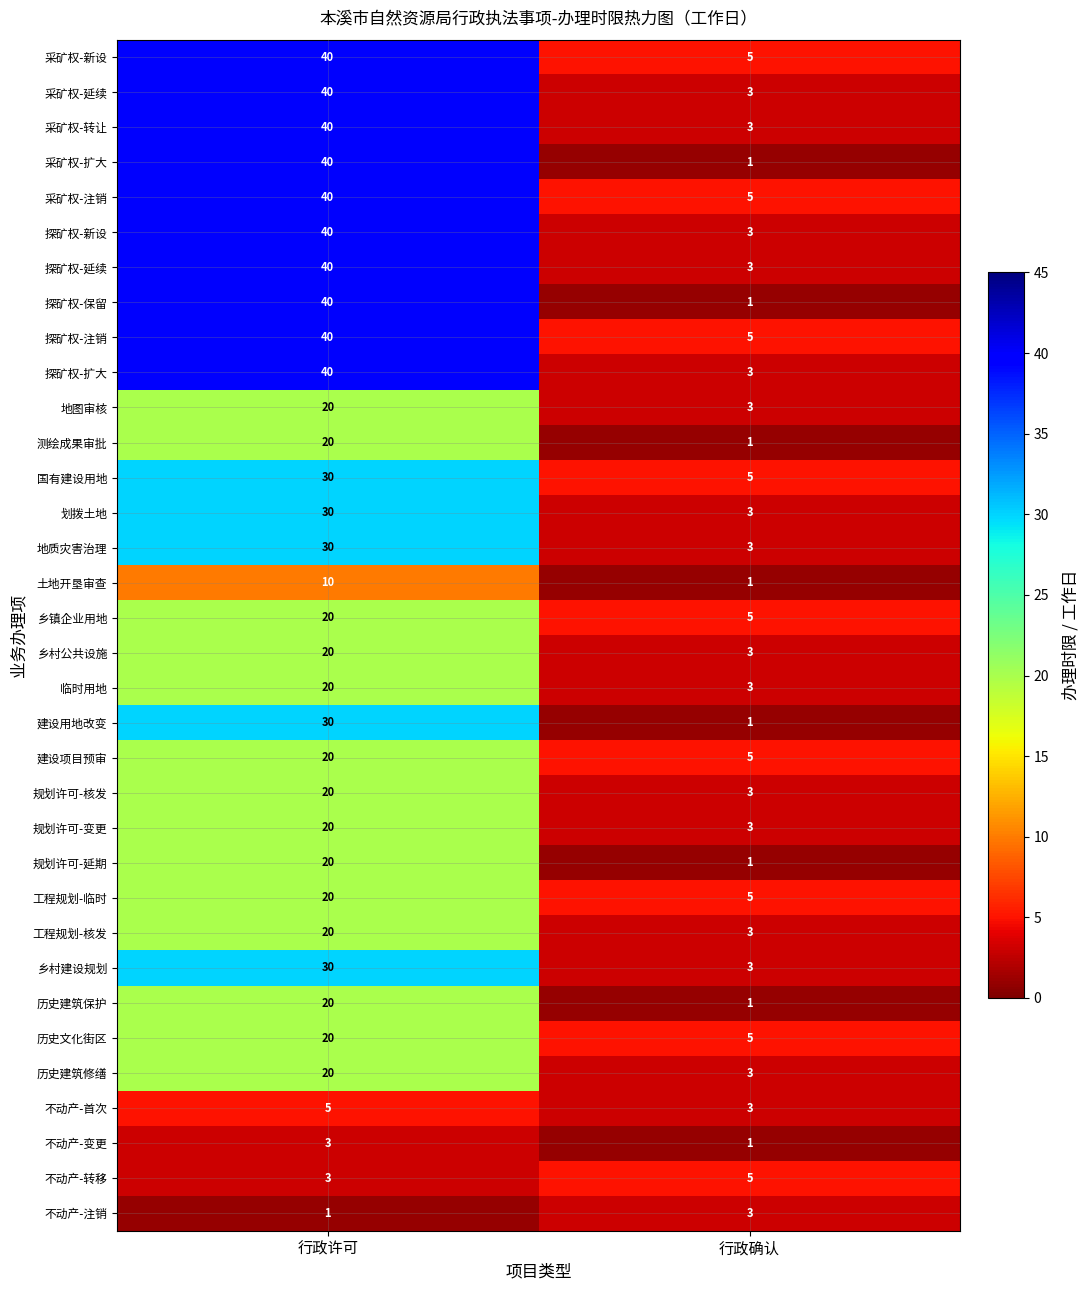

Is the value of 不动产-转移 at 行政确认 greater than the value of 地质灾害治理 at 行政确认?

Yes